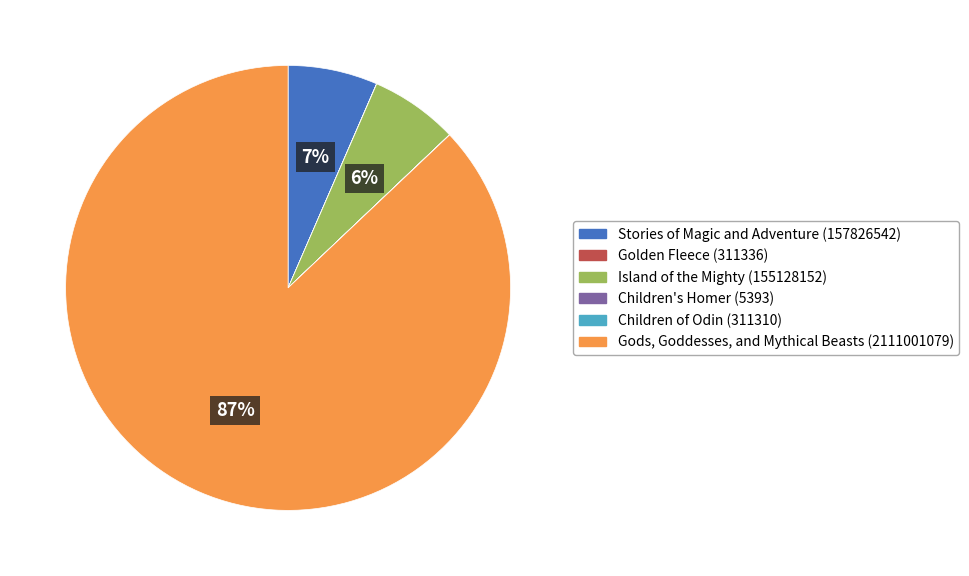

Between Stories of Magic and Adventure and Gods, Goddesses, and Mythical Beasts, which is larger?

Gods, Goddesses, and Mythical Beasts